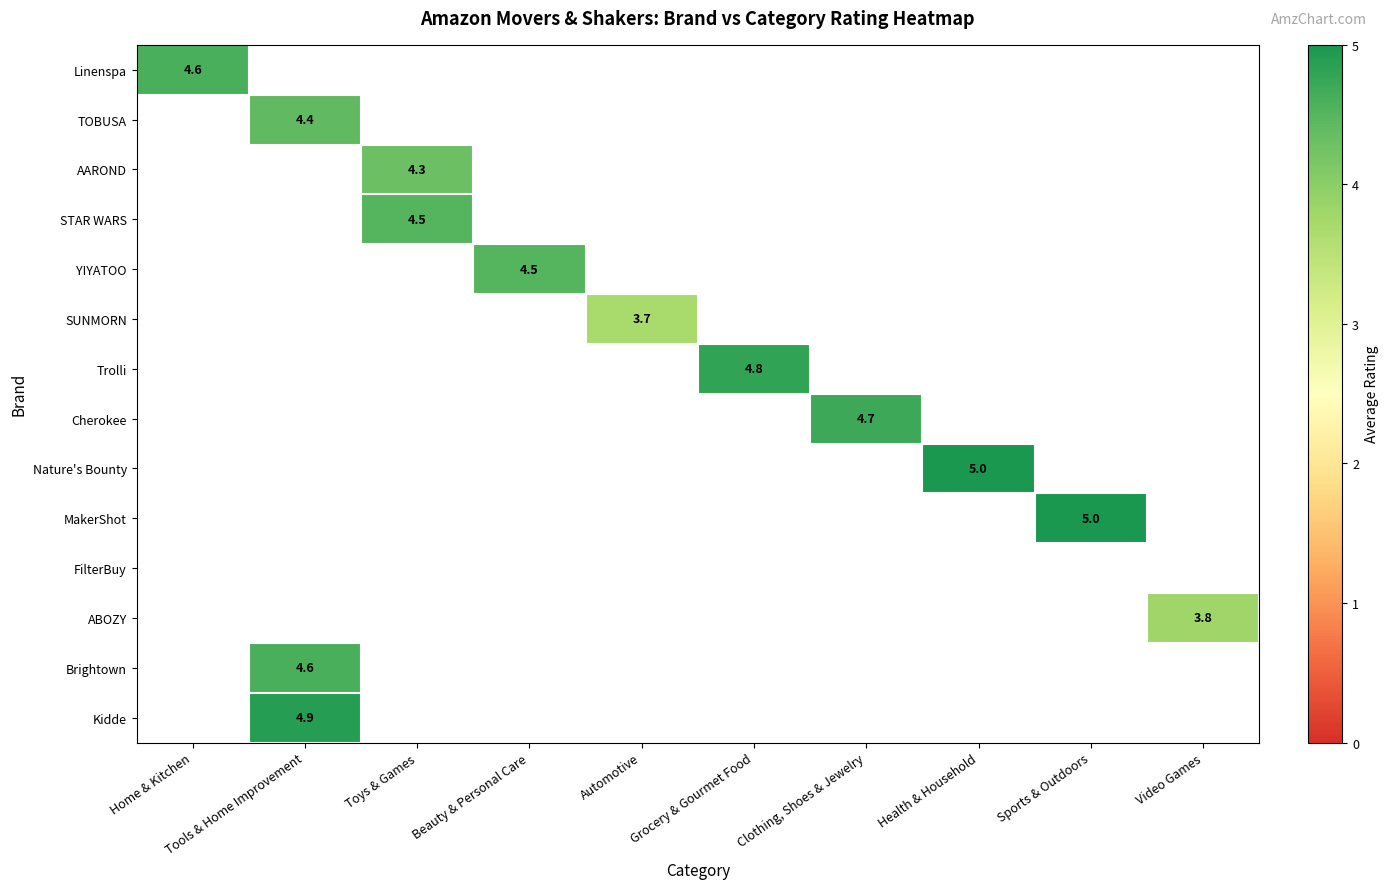

Which has a higher value, Automotive or Video Games?

Video Games